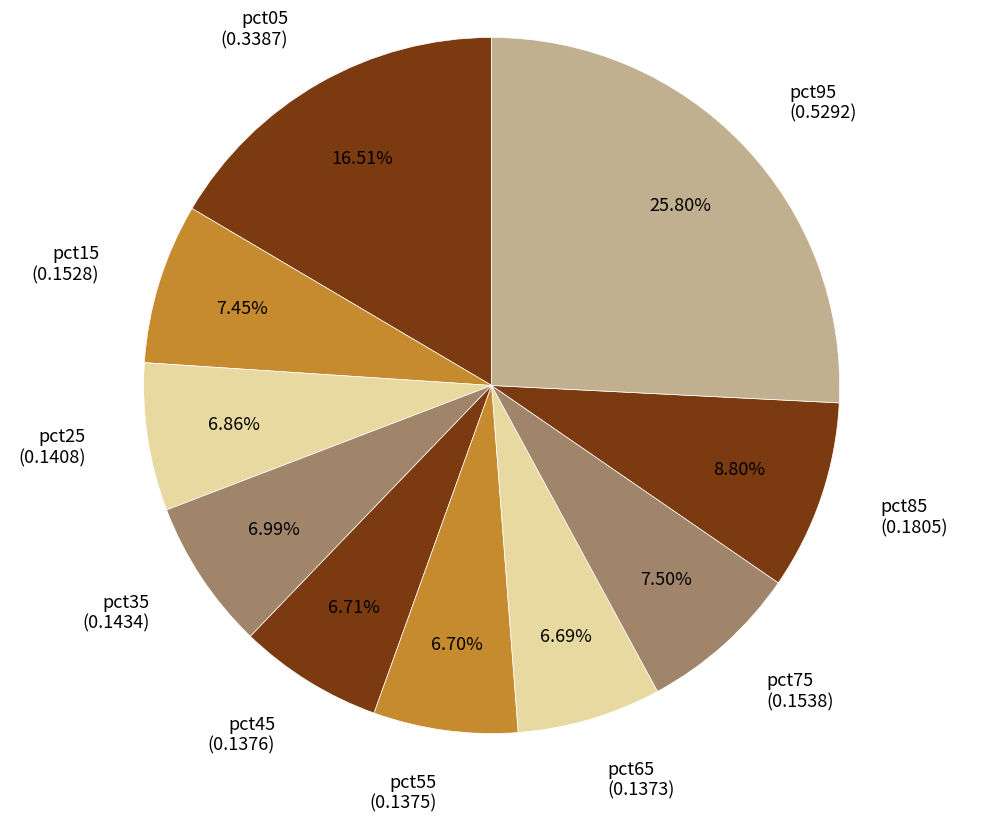

What is the largest slice in the pie chart?

pct95